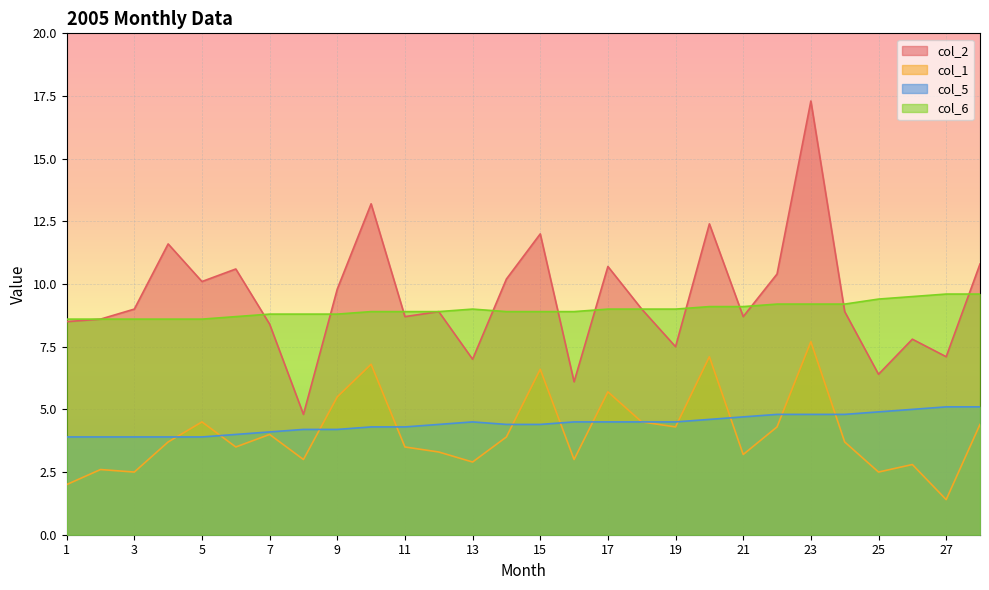

At which category is the sum across all series the highest?

23